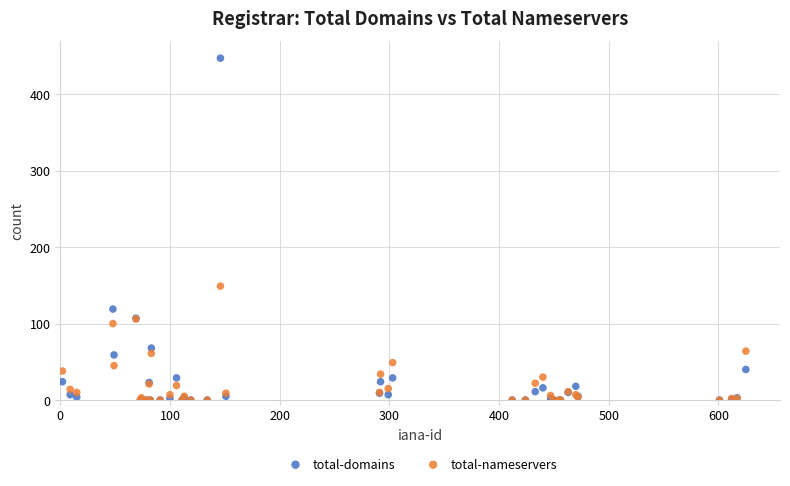

In the total-domains series, what Y value is closest to 223?

119